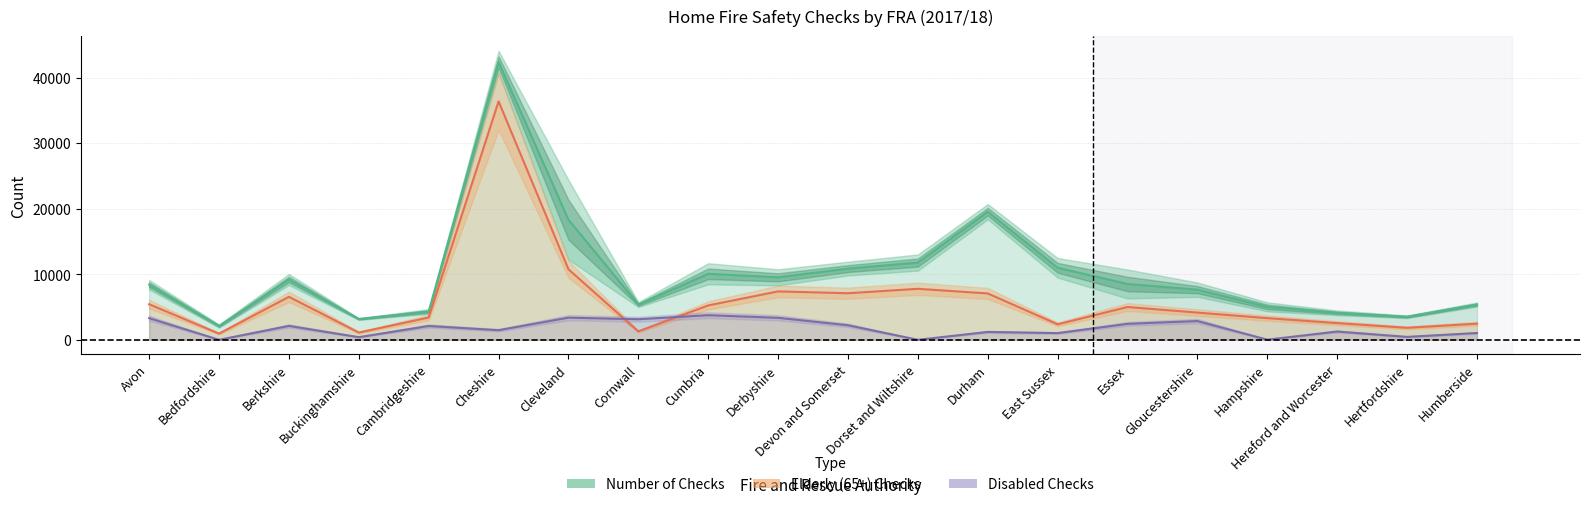

How many data points in Elderly Number are less than 5003?

10